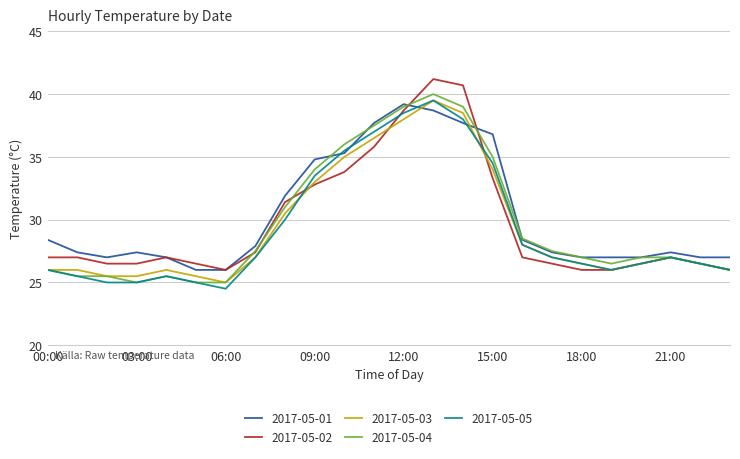

True or false: 2017-05-01 and 2017-05-03 cross at least once.

True